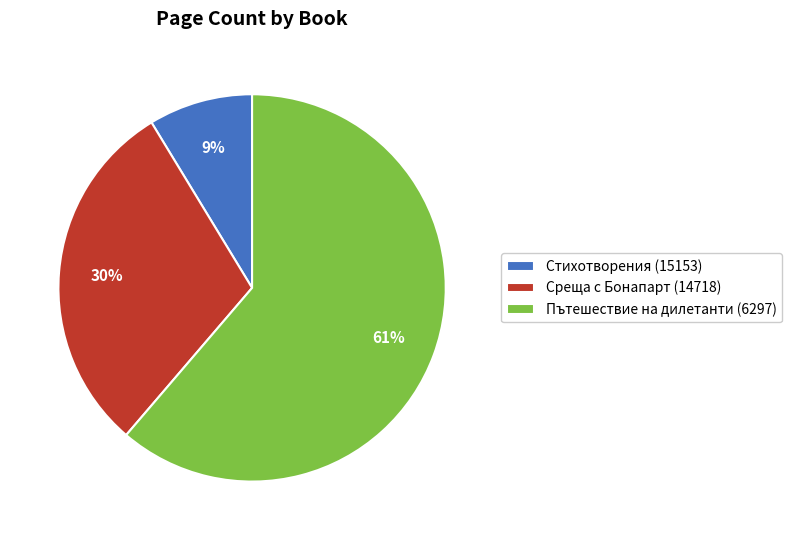

To the nearest percent, what is the average slice percentage?

33%